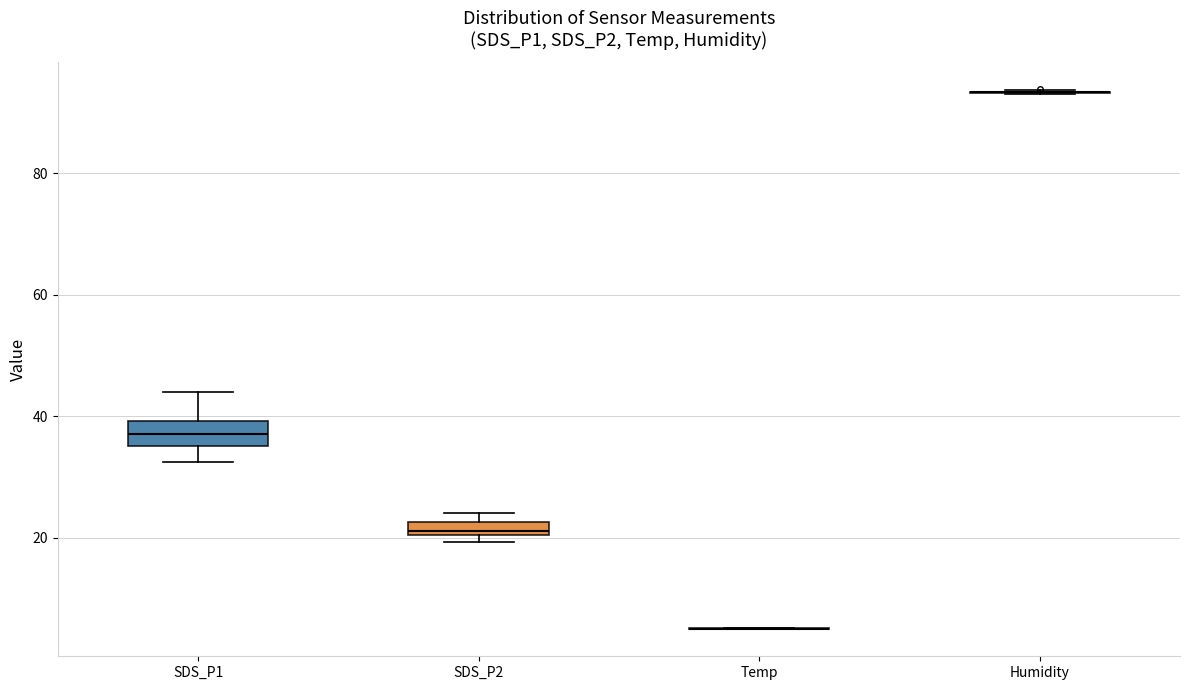

Comparing the boxes themselves (not the whiskers), which one is the tallest?

SDS_P1